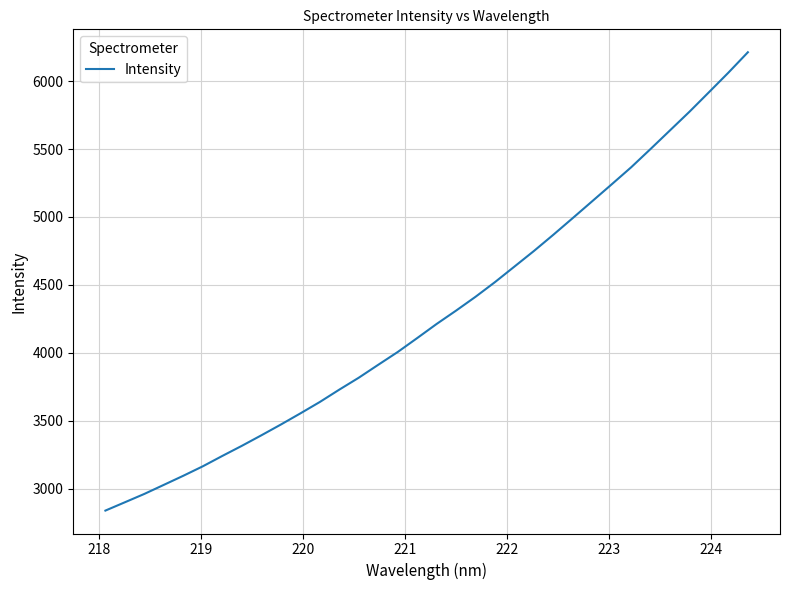

What is the smallest value displayed?

2837.3